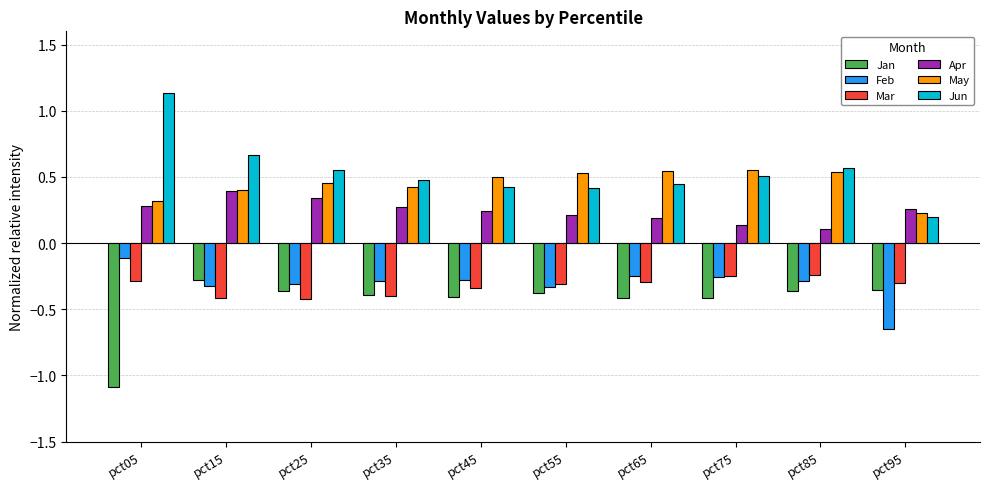

What is the difference between the maximum and minimum values in the Jan series?

0.8